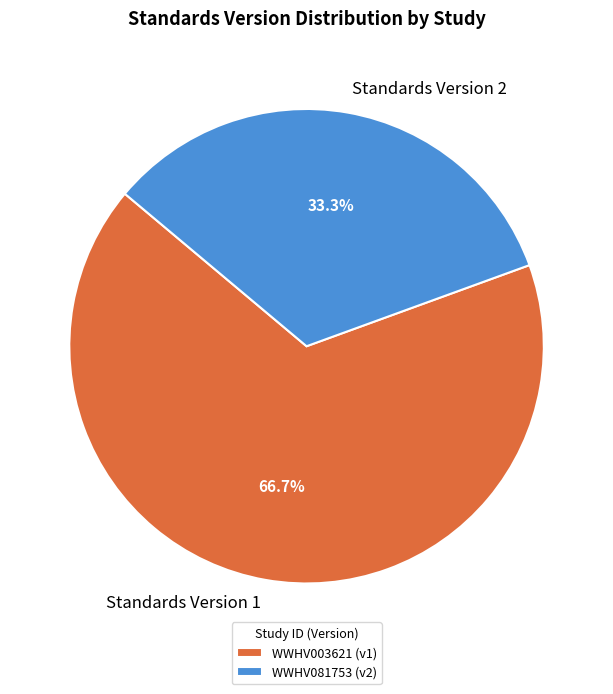

How much of the chart is everything except Standards Version 2?

66.7%